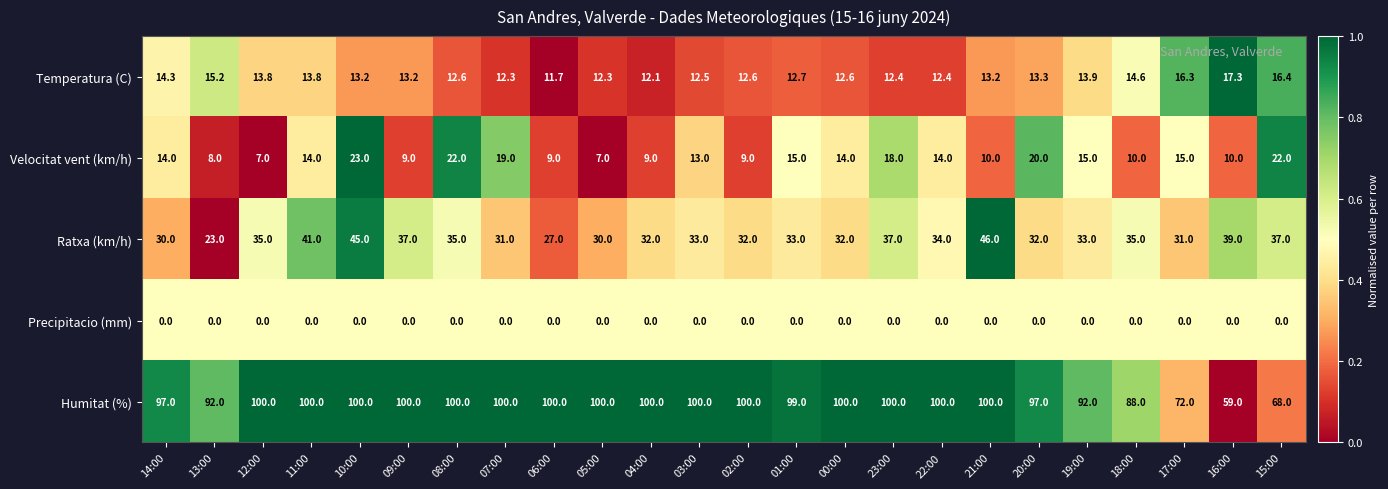

Which series has the widest spread of values?

Humitat (%)